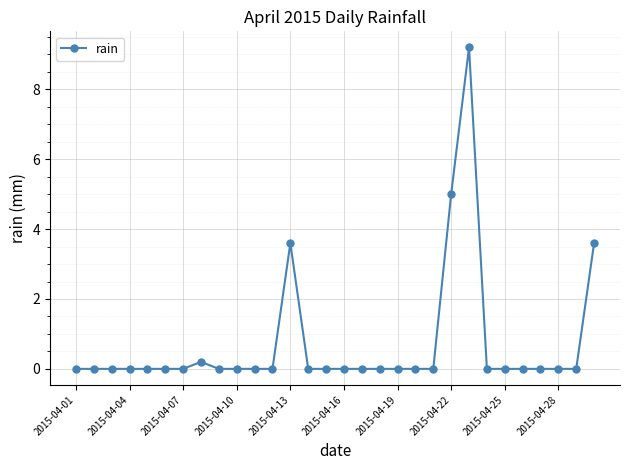

Reading right to left, transcribe all the data shown in this chart.

3.6	0.0	0.0	0.0	0.0	0.0	0.0	9.2	5.0	0.0	0.0	0.0	0.0	0.0	0.0	0.0	0.0	3.6	0.0	0.0	0.0	0.0	0.2	0.0	0.0	0.0	0.0	0.0	0.0	0.0